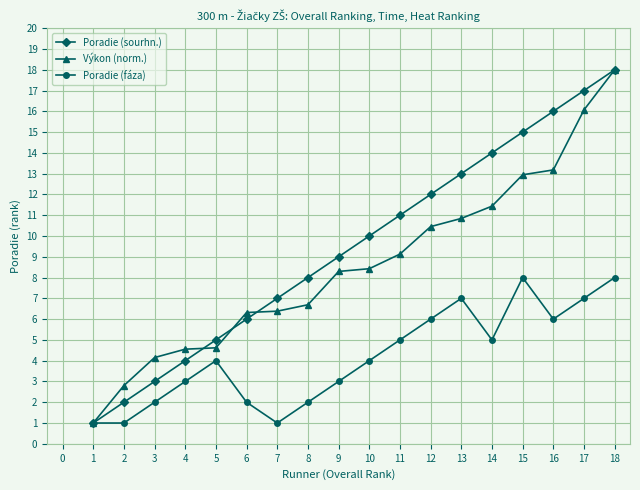

Which series changed the most between 1 and 12?

Poradie (sourhn.)